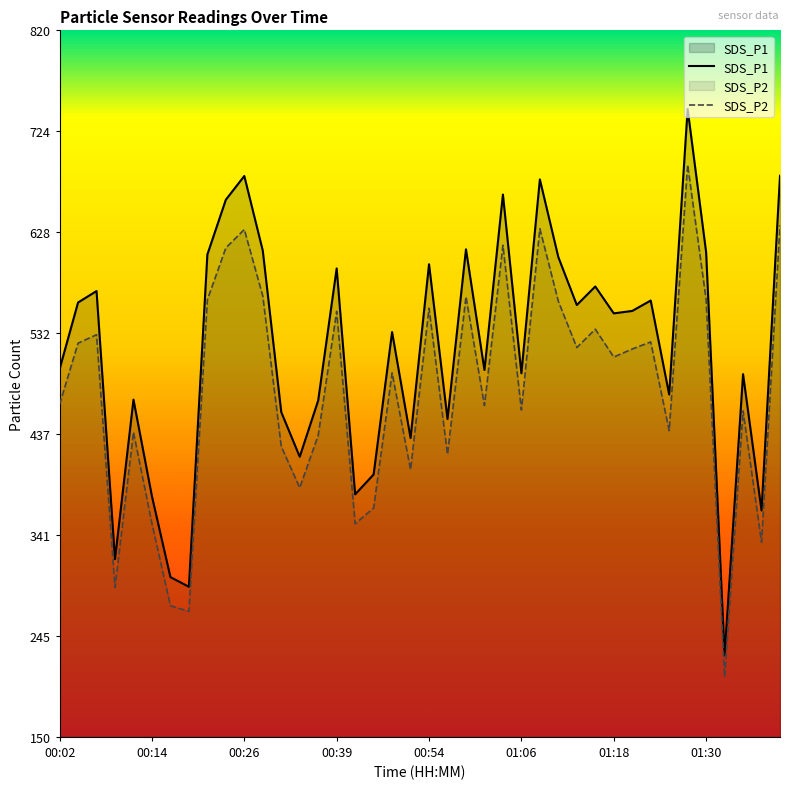

True or false: SDS_P1 has a value of 807.3 at 01:30.

False